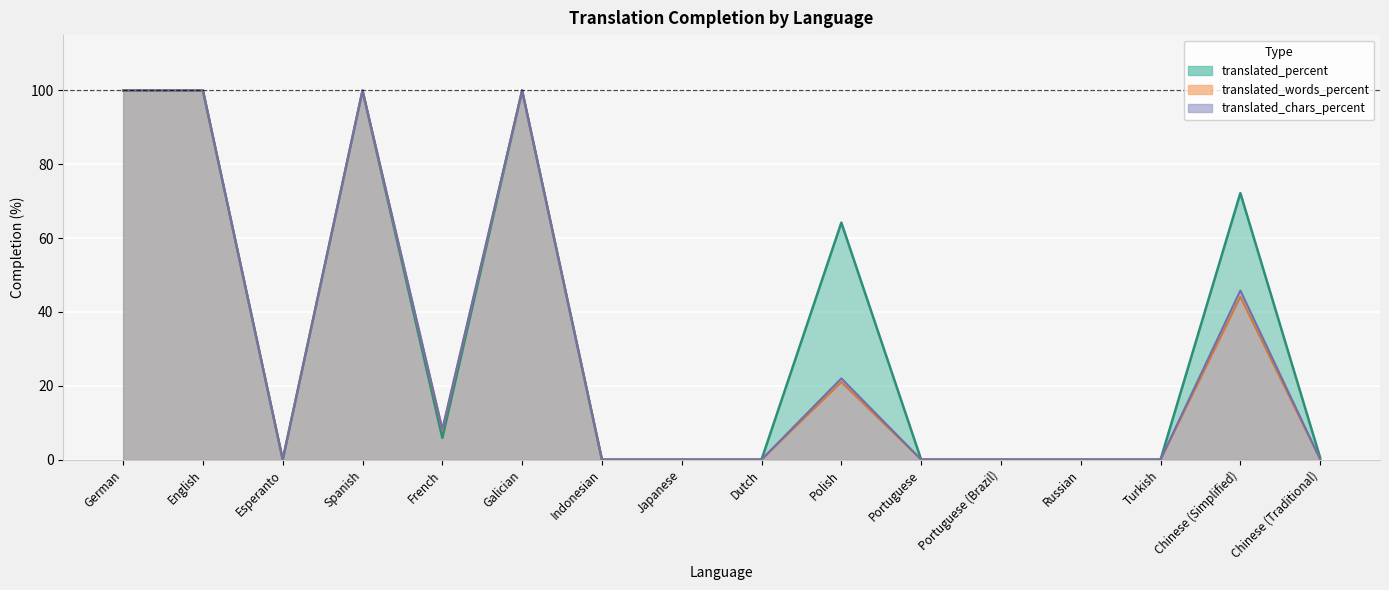

True or false: translated_percent and translated_words_percent intersect in this chart.

False